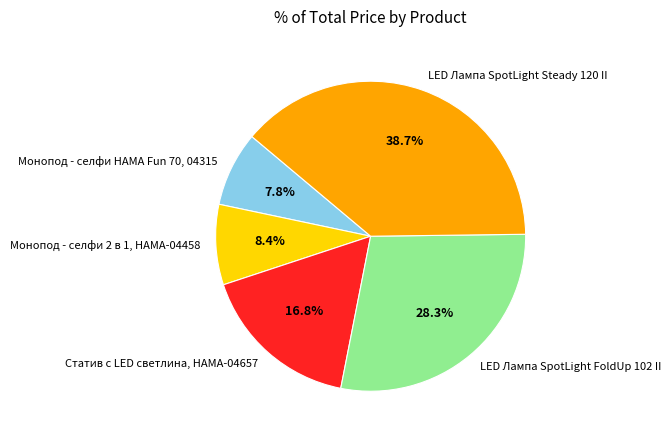

What is the largest slice in the pie chart?

LED Лампа SpotLight Steady 120 II